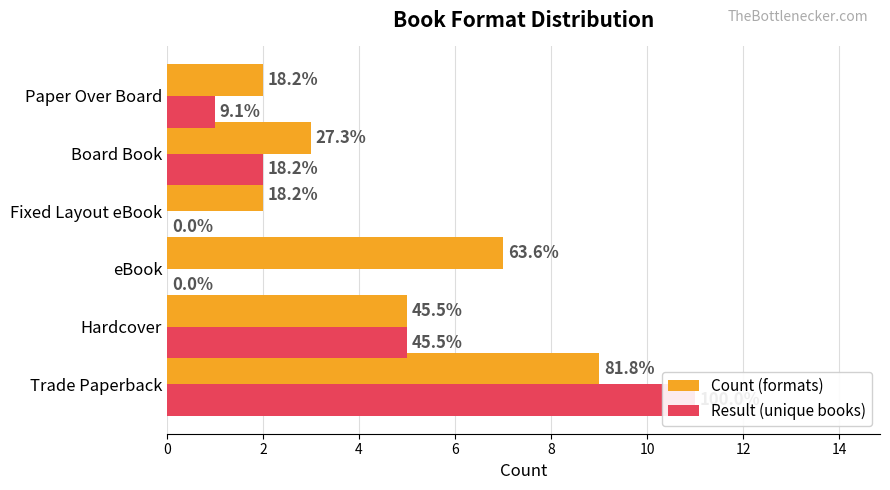

Reading left to right, list all the values displayed in this chart.

Count (formats): 9	5	7	2	3	2
Result (unique books): 11	5	0	0	2	1